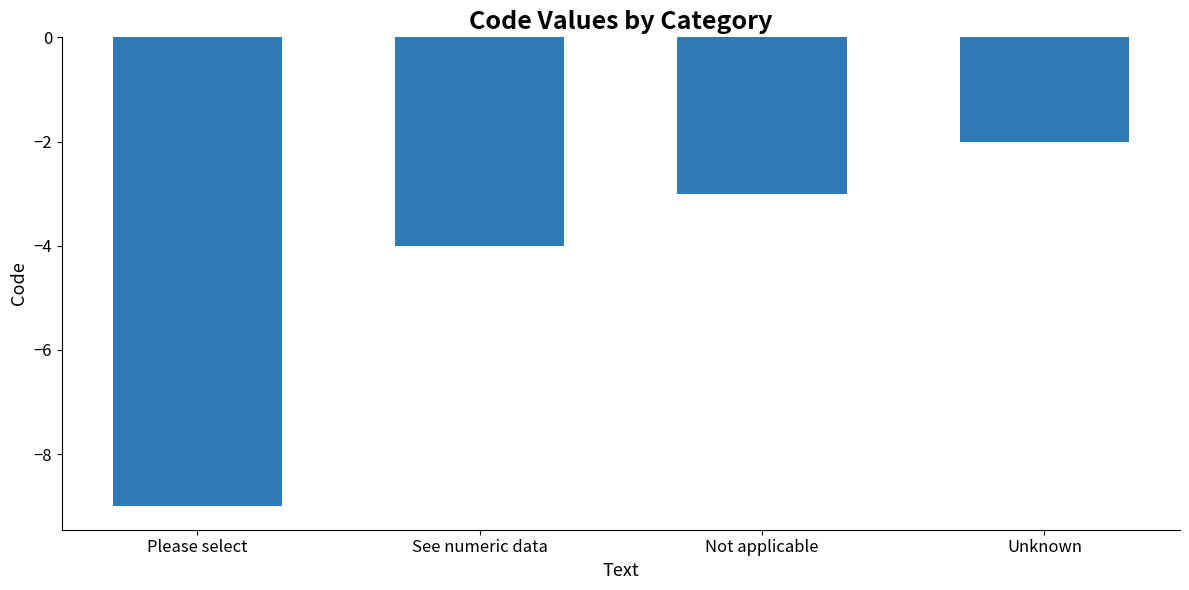

Are the bars horizontal?

No